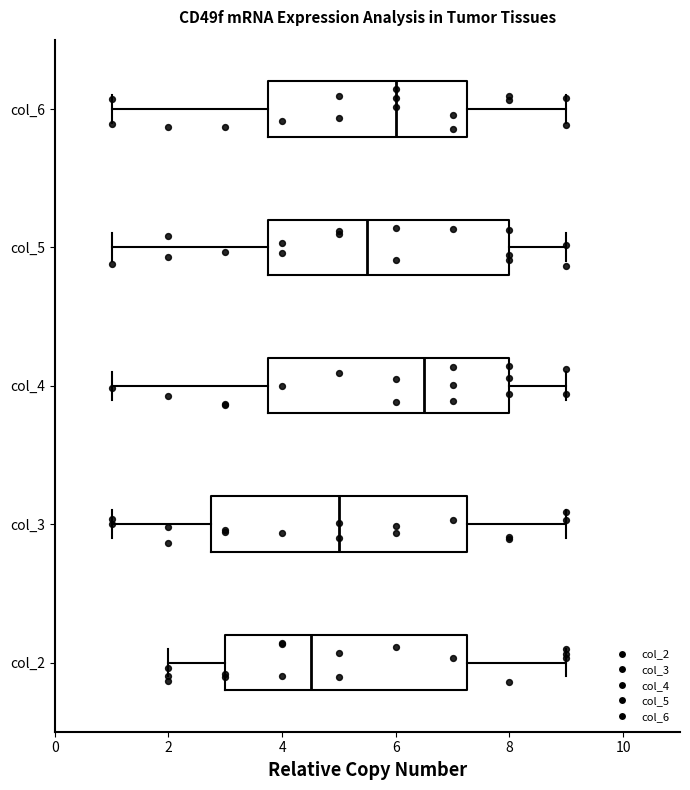

Which box is the widest, from its left edge to its right edge?

col_3